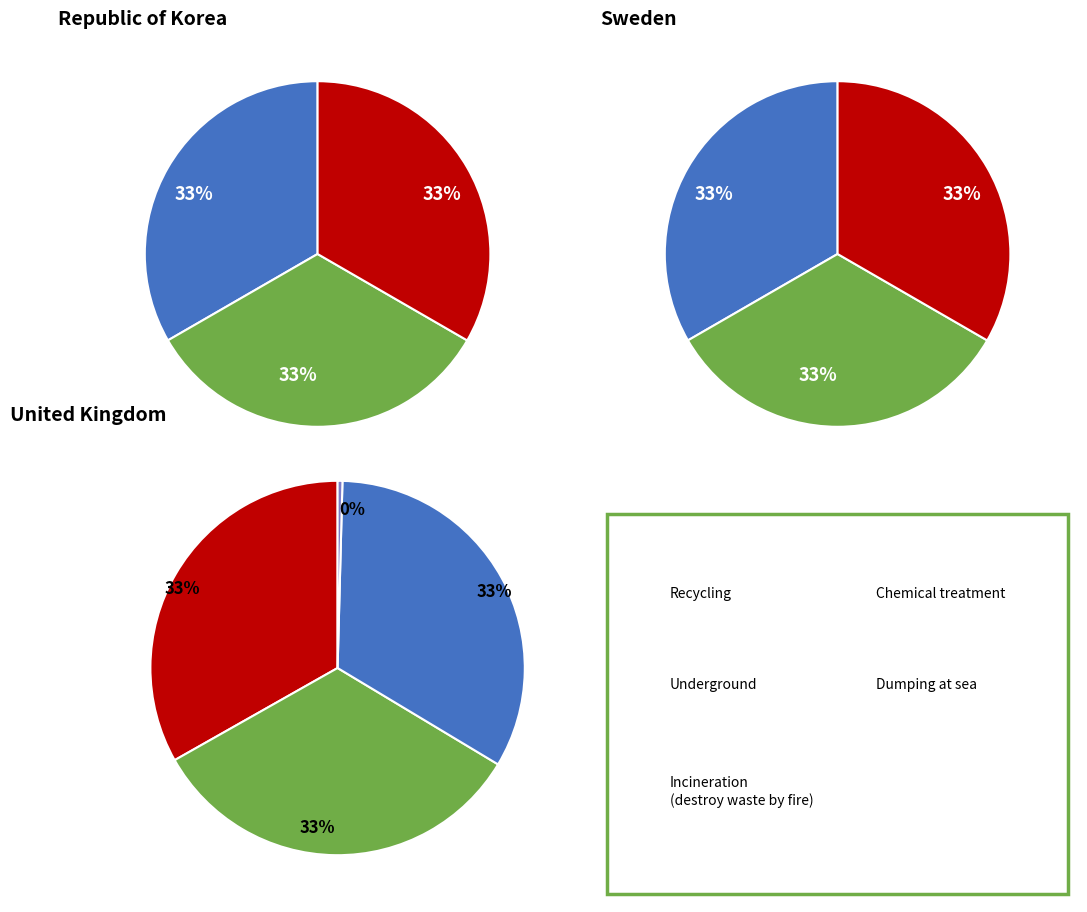

Is there any slice that represents more than half of the pie?

No